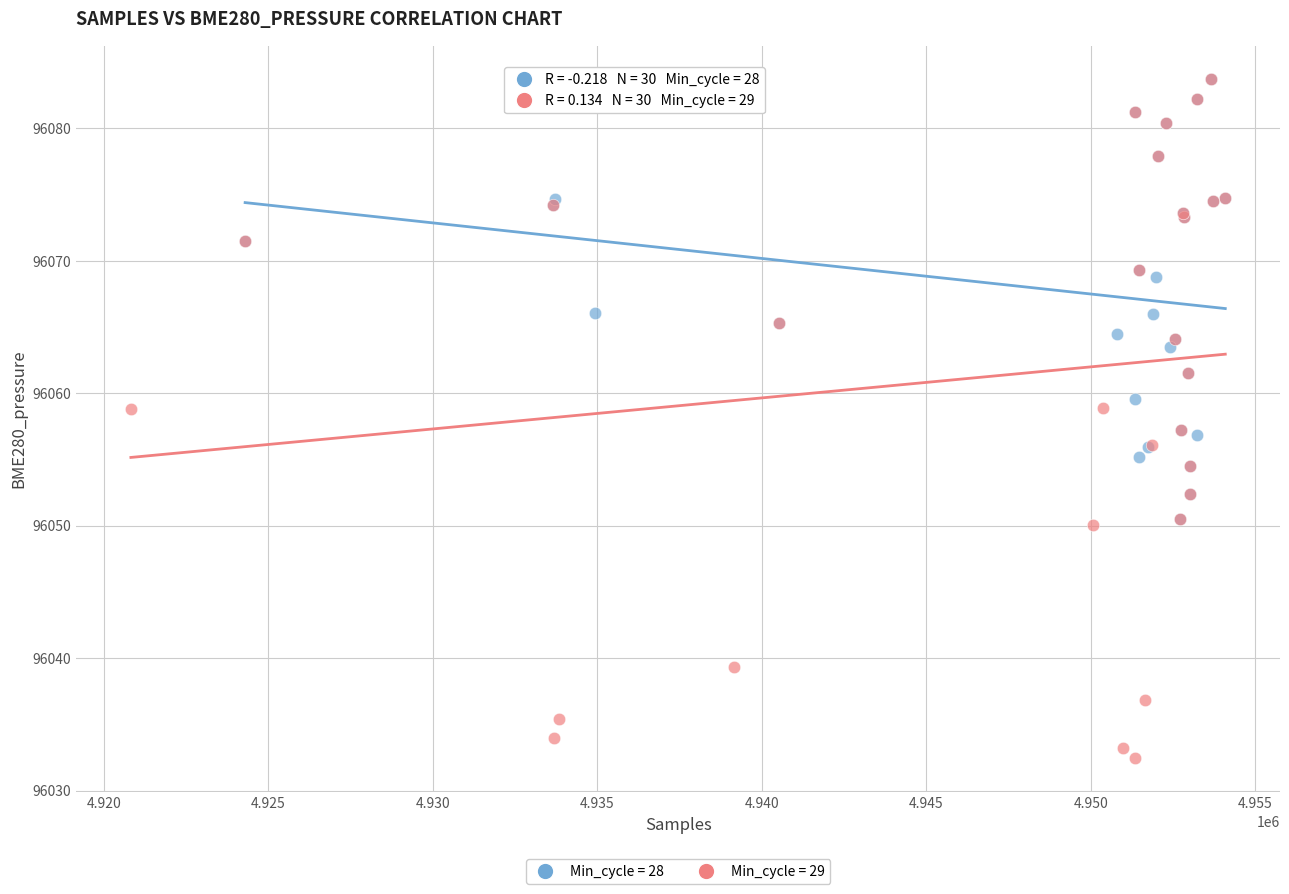

Which series has the widest spread of Y values?

Min_cycle = 29